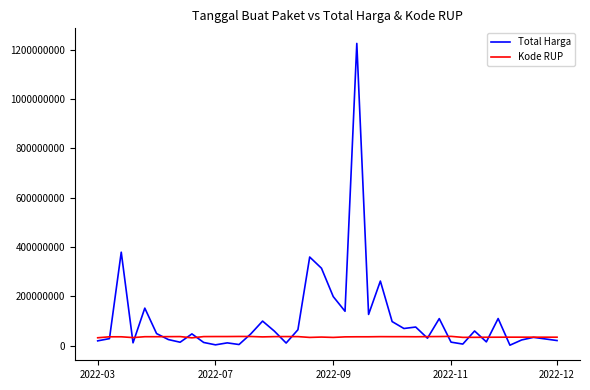

Rank the series by their maximum value, from lowest to highest.

Kode RUP, Total Harga